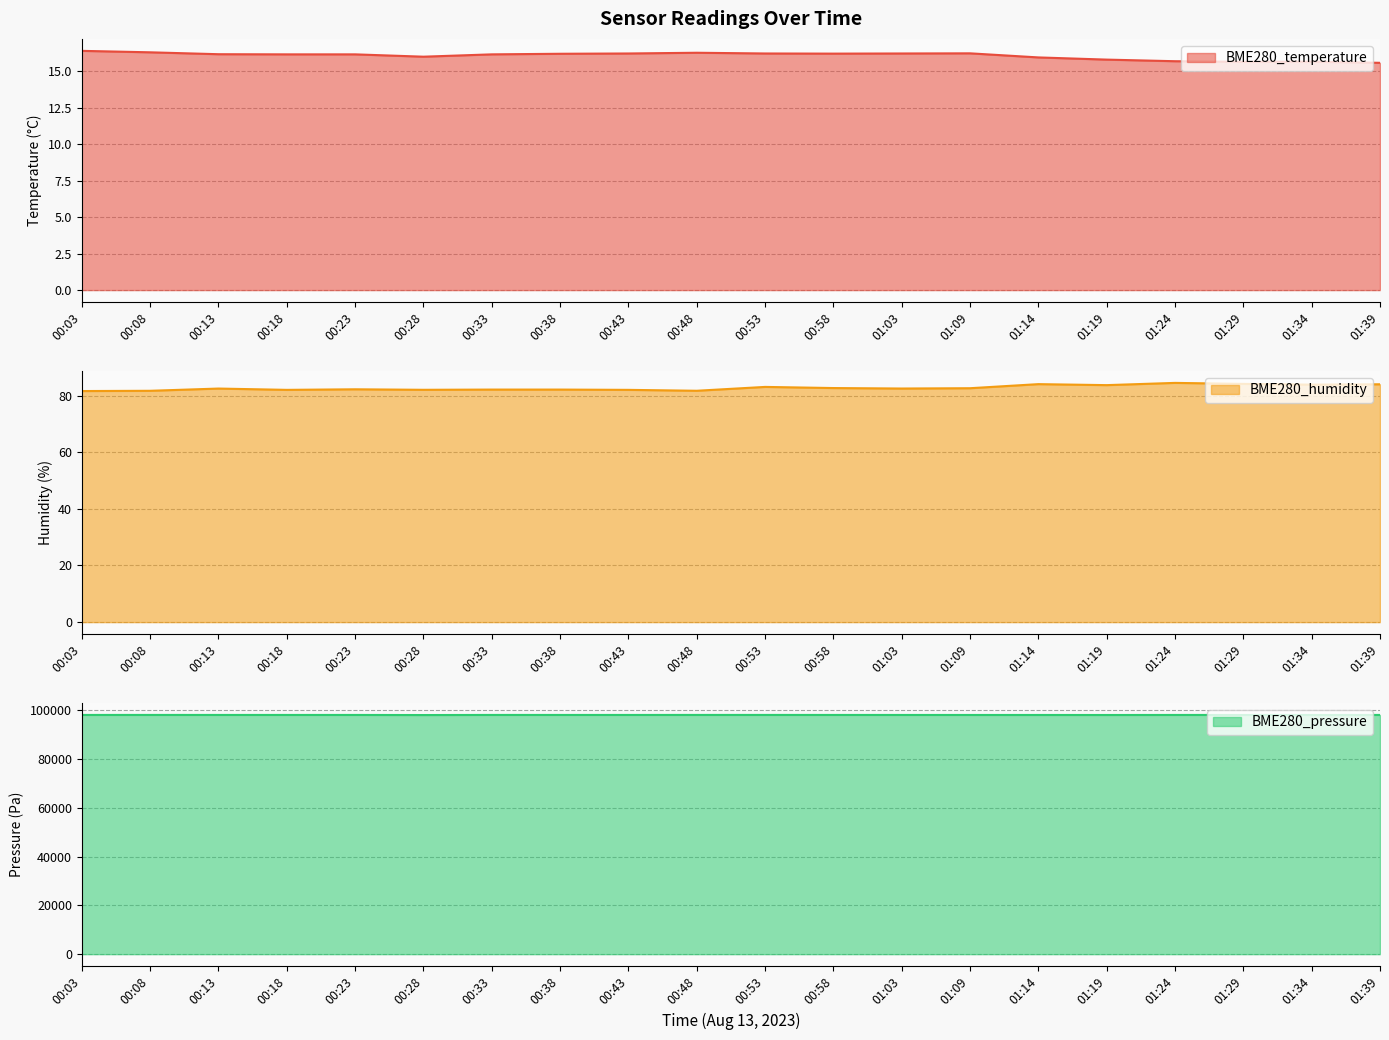

True or false: BME280_humidity has a value of 30.3 at 00:18.

False